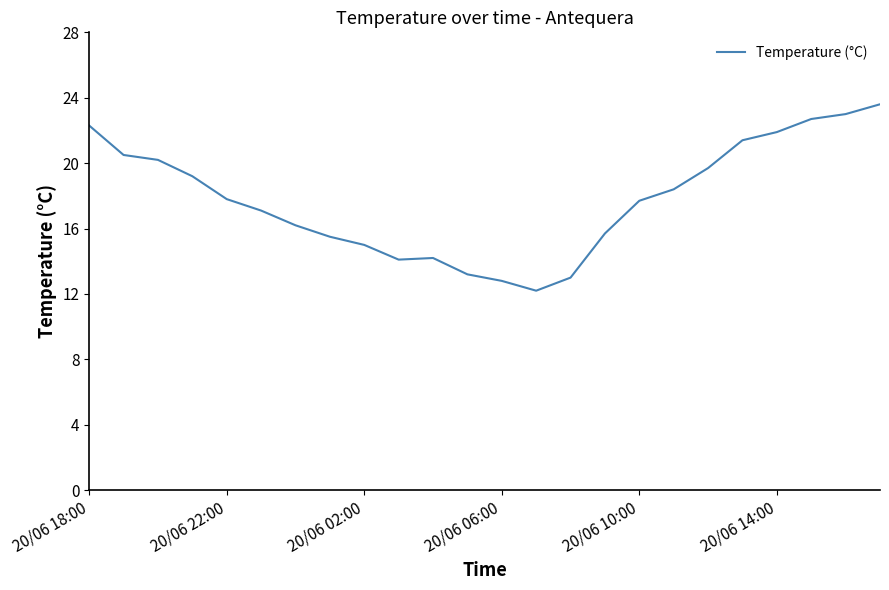

What is the maximum value shown in the chart?

23.6